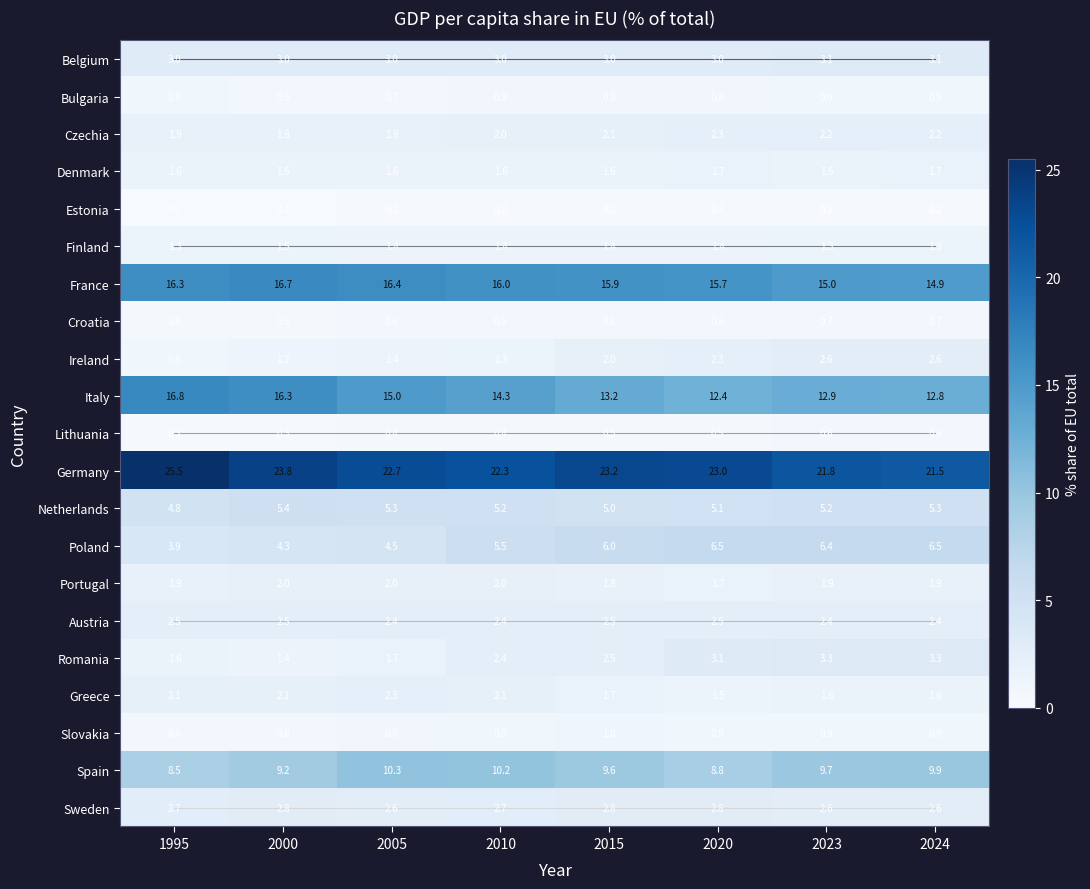

At which category is the sum across all series the highest?

1995